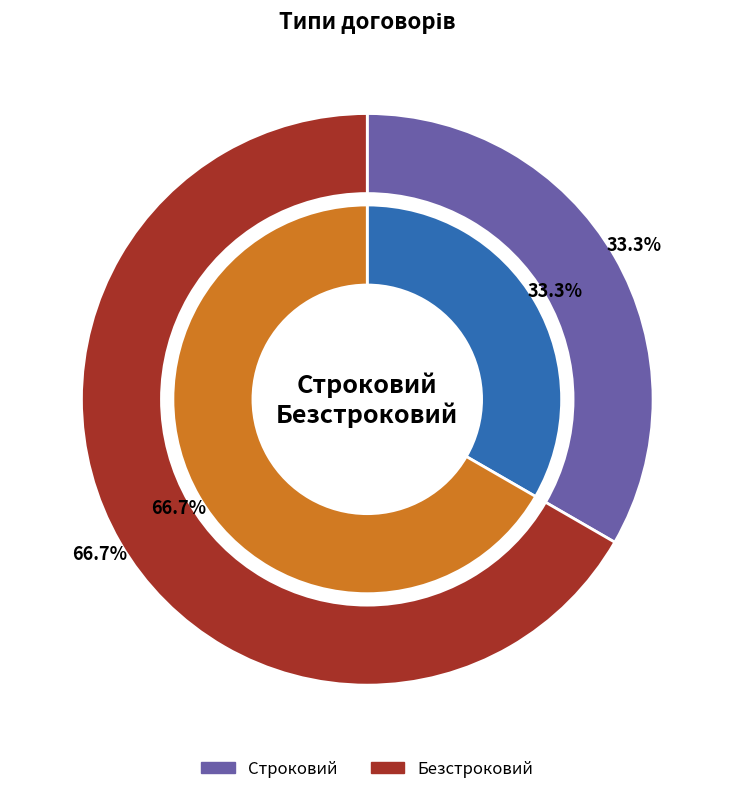

Approximately how many times larger is the value at Безстроковий compared to Строковий?

2.0